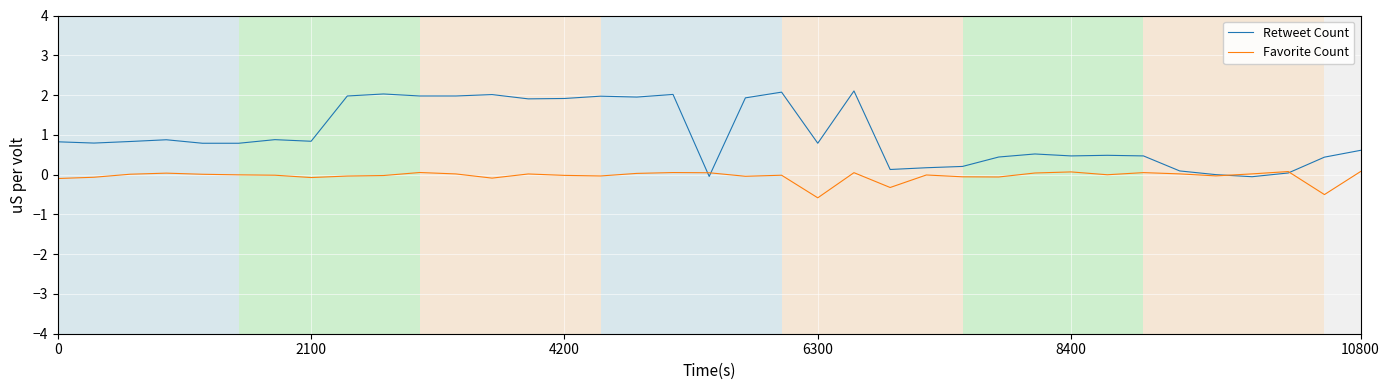

How many distinct data groups are displayed?

2